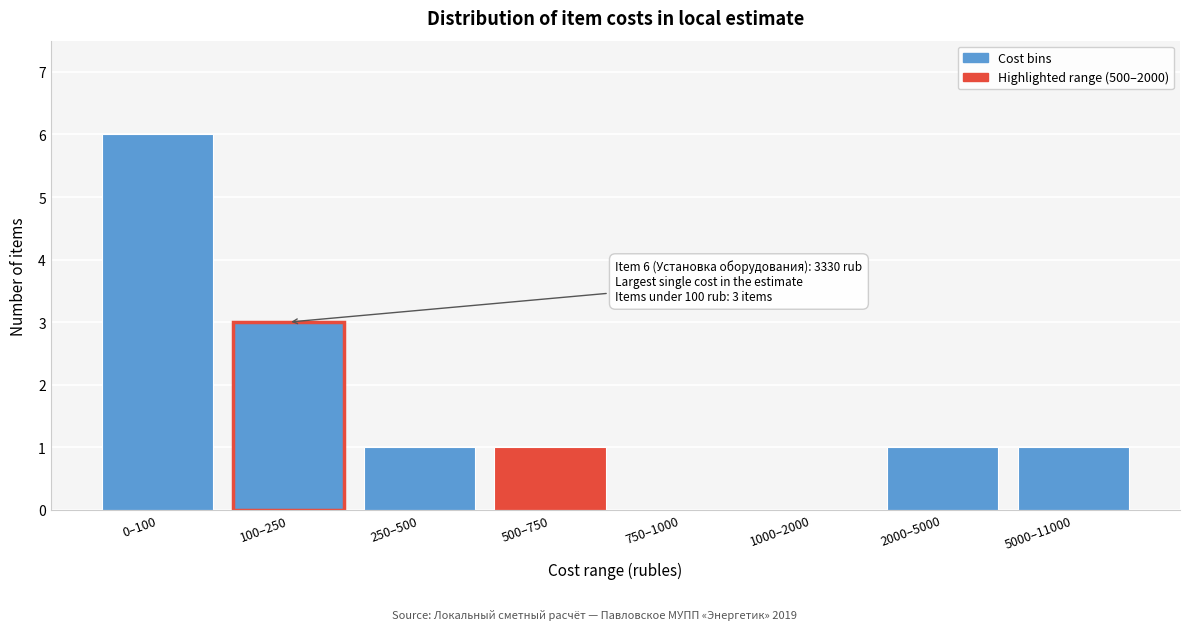

Is it true that the value at 250–500 is 1?

True